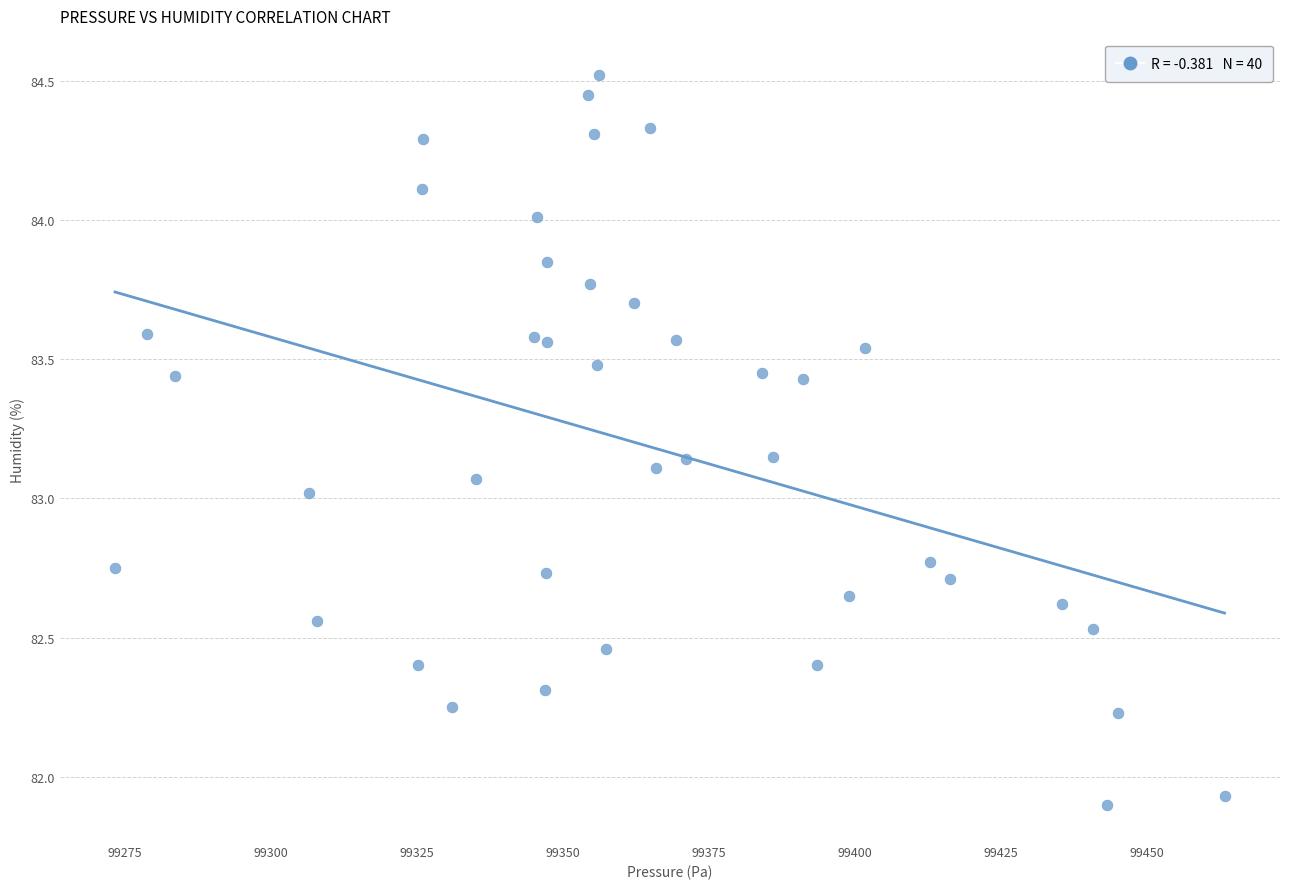

What is the range of Y values (max minus min)?

2.6